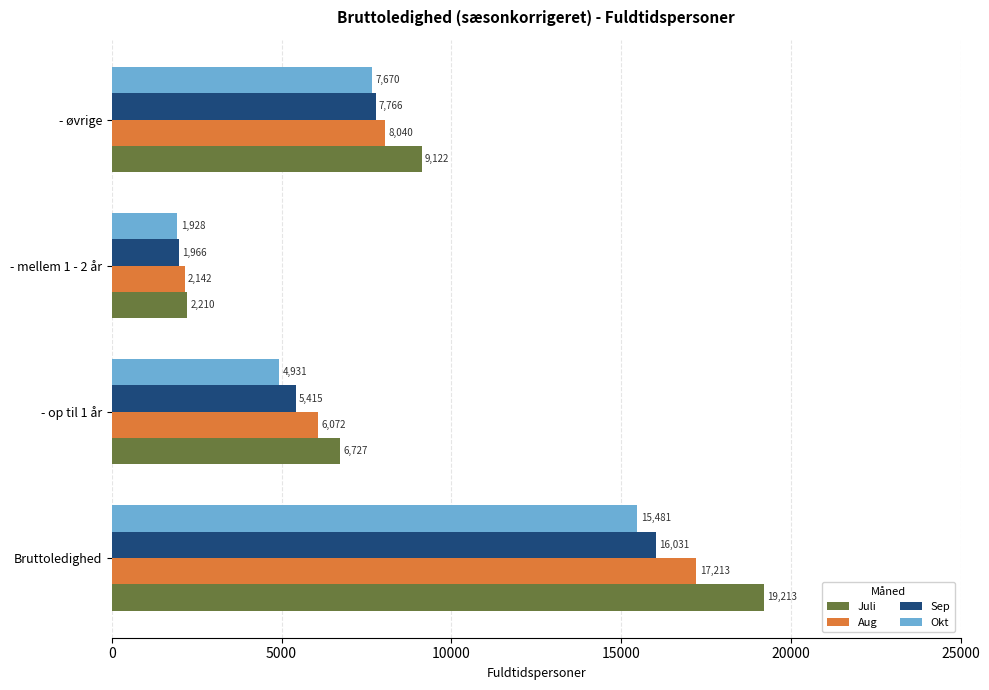

What value does the Okt series have at - op til 1 år?

4931.2